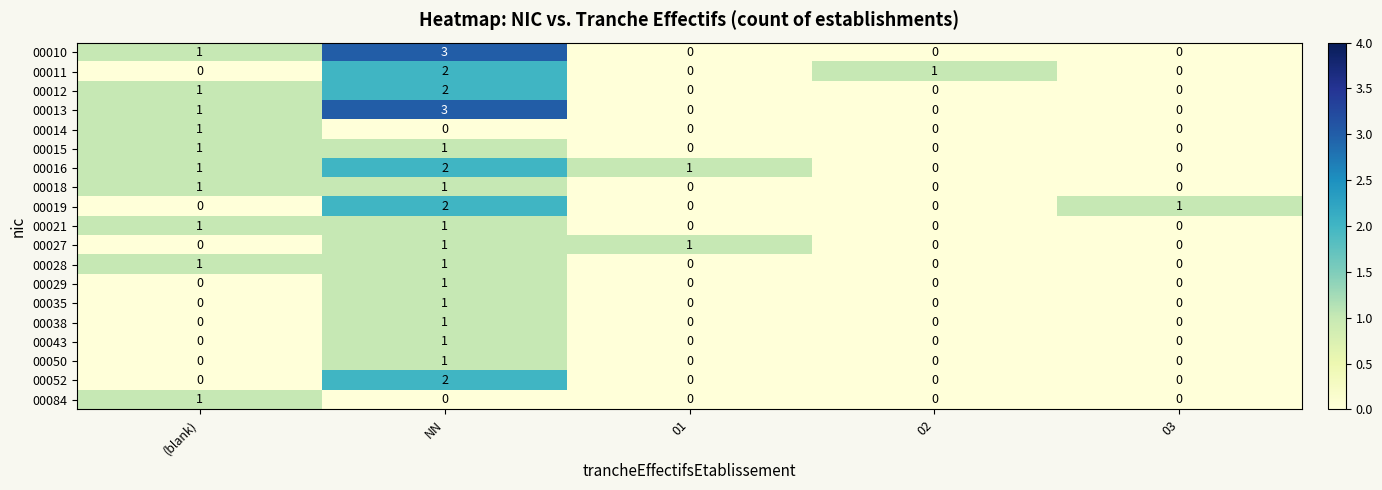

How many categories are shown in the chart?

5